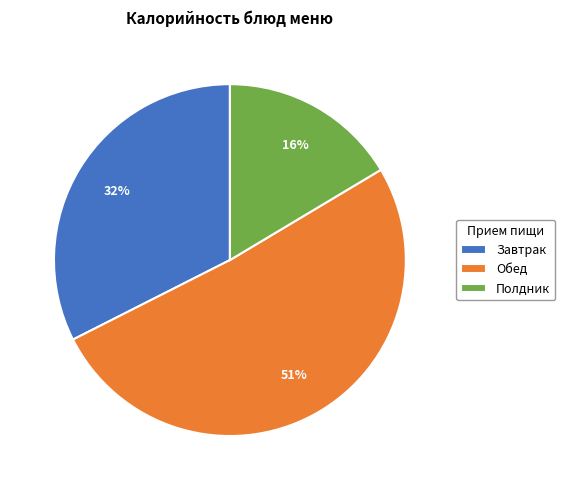

To the nearest percent, what portion does Завтрак represent?

32%